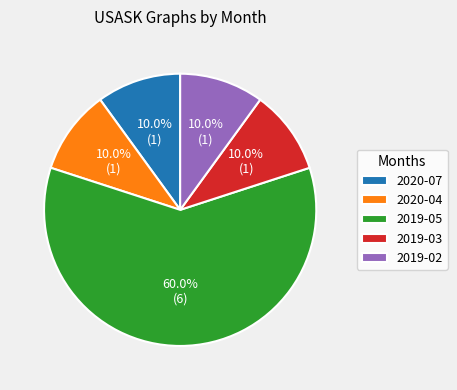

Combined, do 2020-07 and 2020-04 account for over 50%?

No